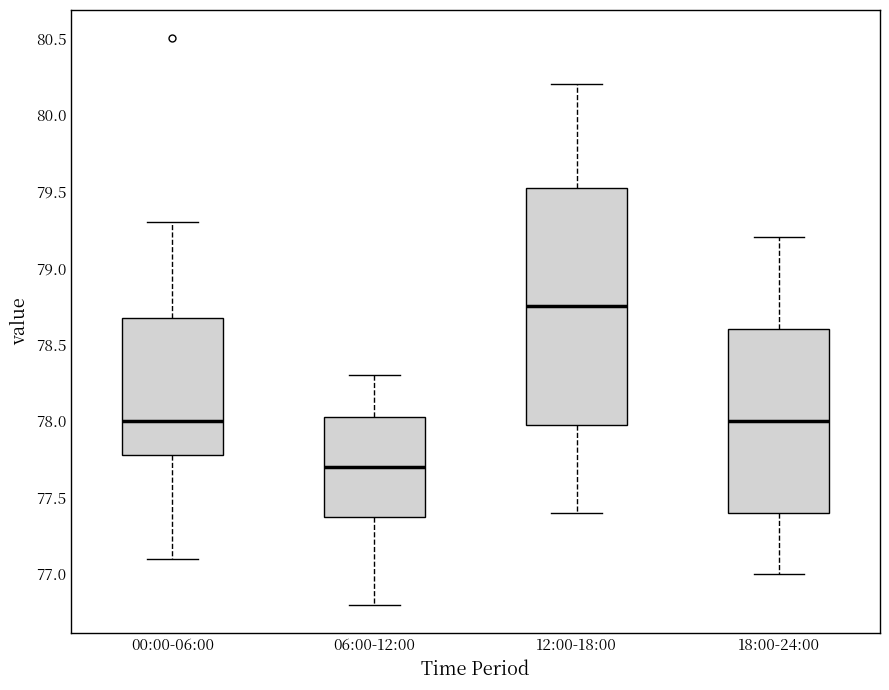

Reading left to right, transcribe this box plot: for each box, give where its median line is, the range the box spans, and where its two whiskers end, as read against the y-axis. The values are not printed on the chart, so give them approximately, as read against the axis.

00:00-06:00: median 78.00, box 77.80 to 78.70, whiskers 77.10 to 79.30
06:00-12:00: median 77.70, box 77.40 to 78.05, whiskers 76.80 to 78.30
12:00-18:00: median 78.75, box 78.00 to 79.55, whiskers 77.40 to 80.20
18:00-24:00: median 78.00, box 77.40 to 78.60, whiskers 77.00 to 79.20